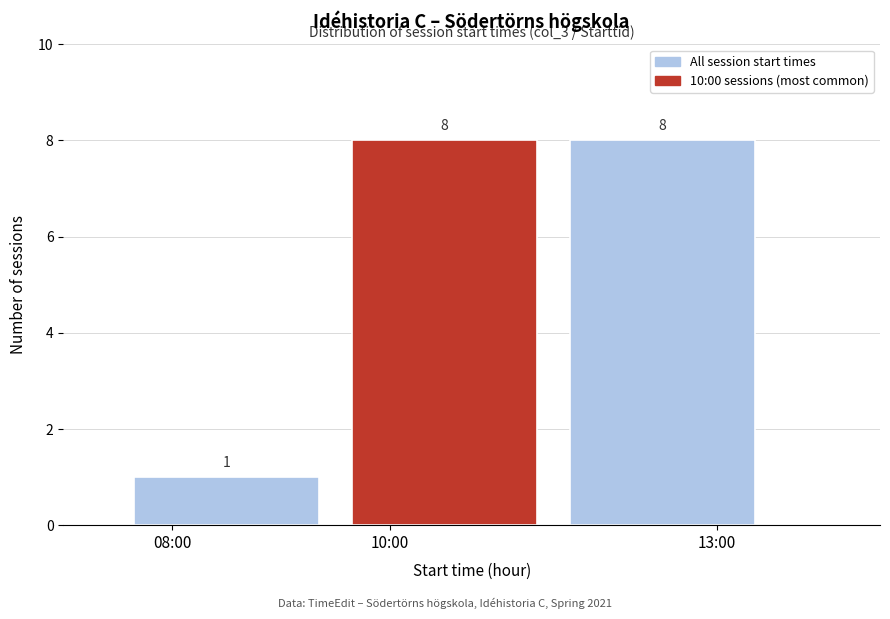

Reading left to right, list all the values displayed in this chart.

08:00=1	10:00=8	13:00=8